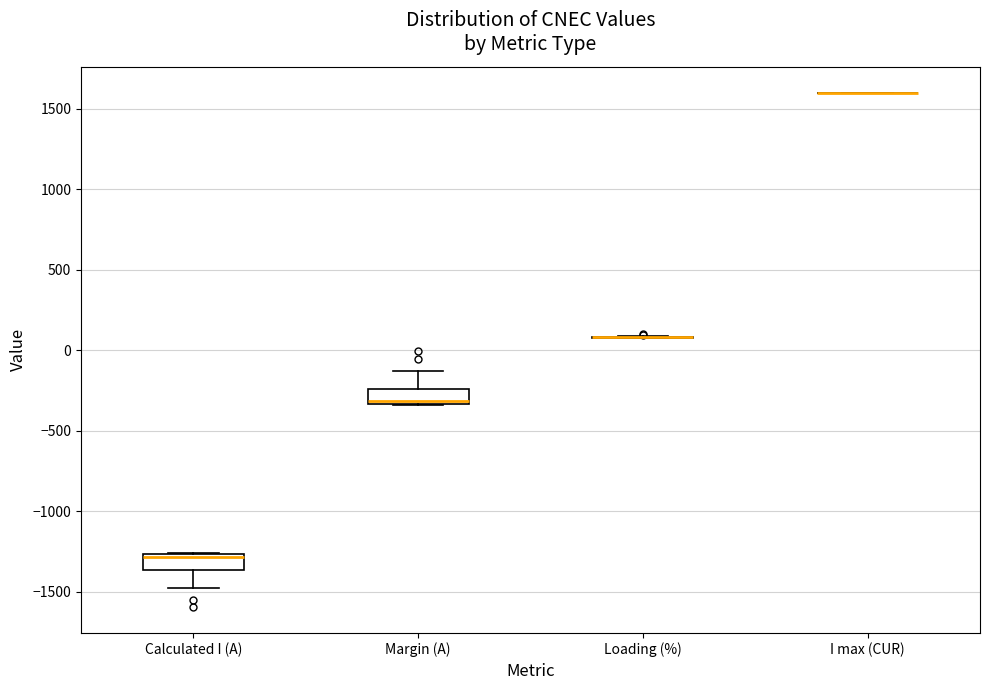

Reading left to right, transcribe this box plot: for each box, give where its median line is, the range the box spans, and where its two whiskers end, as read against the y-axis. The values are not printed on the chart, so give them approximately, as read against the axis.

Calculated I (A): median -1300, box -1350 to -1250, whiskers -1450 to -1250
Margin (A): median -300, box -350 to -250, whiskers -350 to -150
Loading (%): box collapsed to a line at 100, whiskers 100 to 100
I max (CUR): box collapsed to a line at 1600, whiskers 1600 to 1600